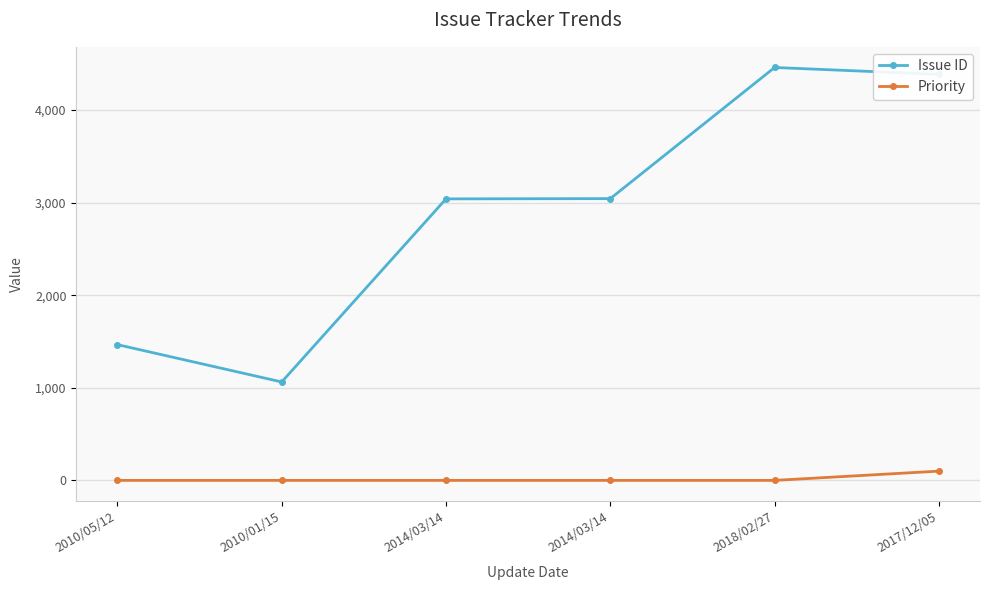

How many lines are shown in the chart?

2